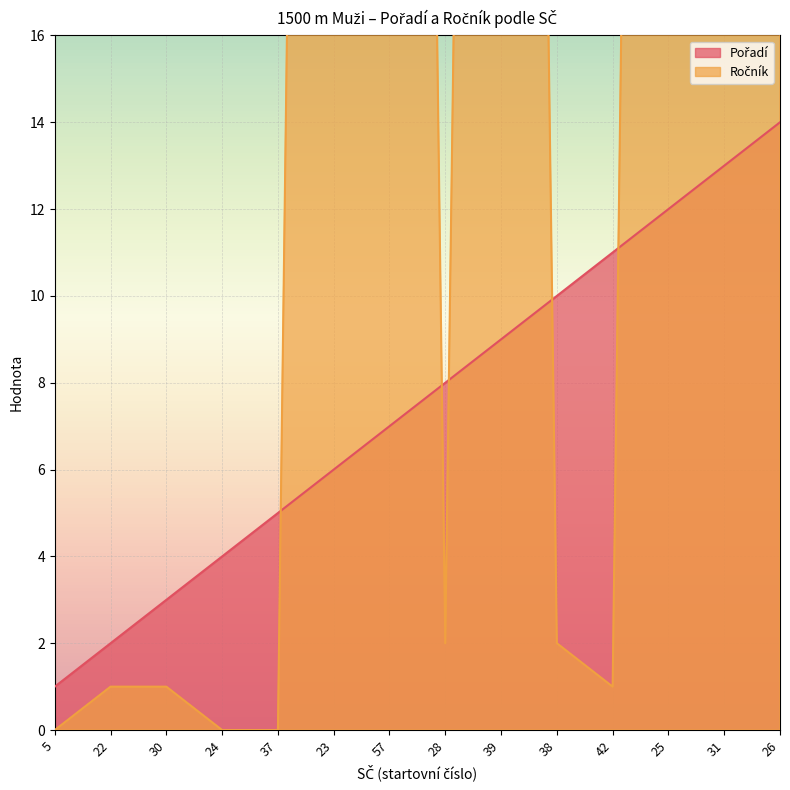

What position from the left is 57?

7